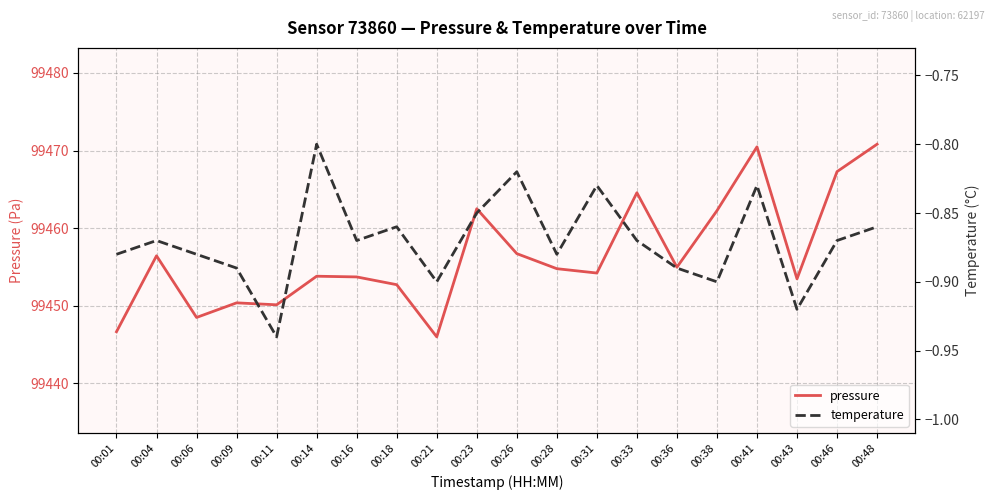

True or false: temperature and pressure intersect in this chart.

False